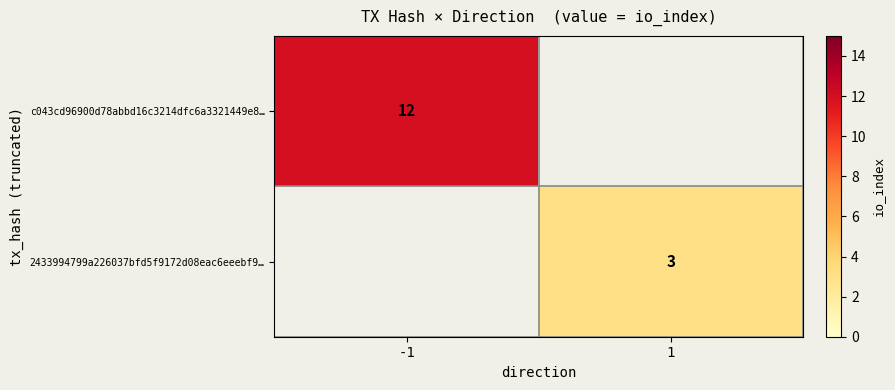

The value of 2433994799a226037bfd5f9172d08eac6eeebf9… at 1 is 3. True or false?

True